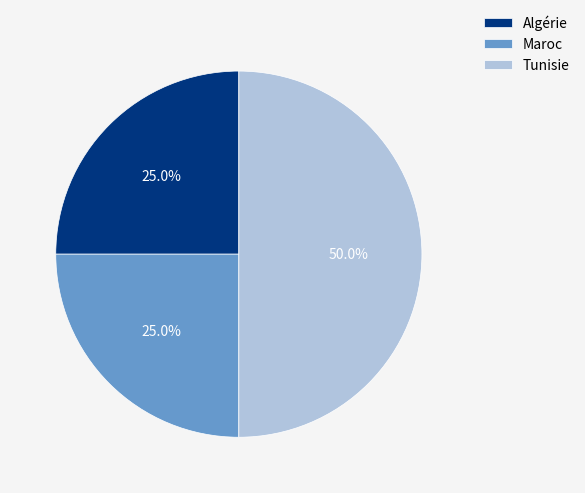

Approximately how many times larger is the value at Algérie compared to Tunisie?

0.5